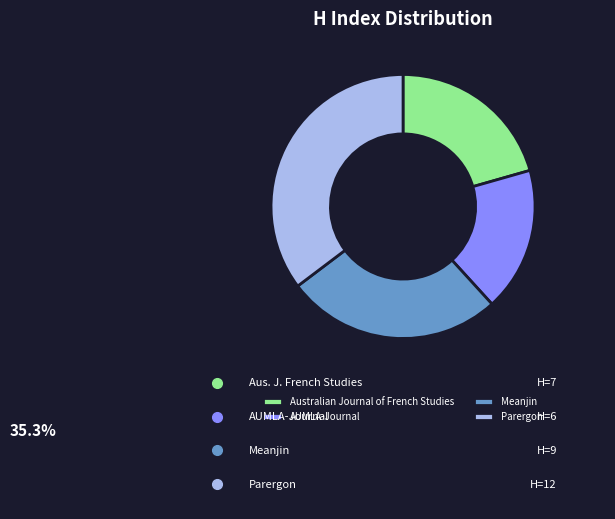

What is the ratio of the value at Australian Journal of French Studies to the value at AUMLA-Journal?

1.2